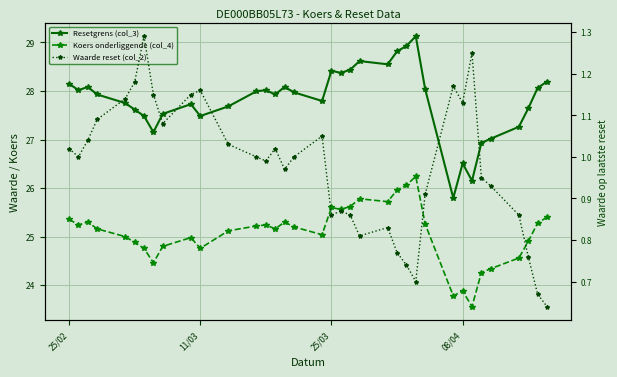

What are all the series names shown in the legend?

Resetgrens (col_3), Koers onderliggende (col_4), Waarde reset (col_2)